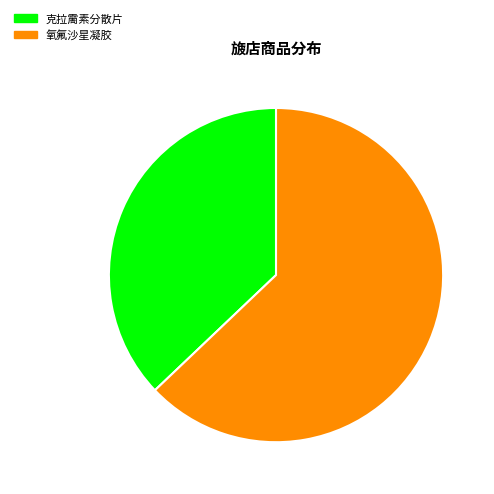

Which category has the smallest portion of the pie?

克拉霌素分散片